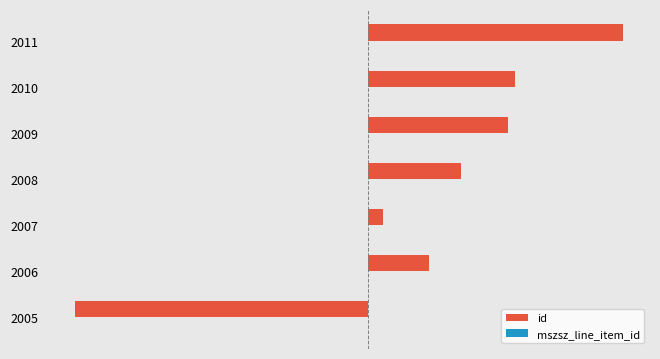

How many positive values does the mszsz_line_item_id series have?

1